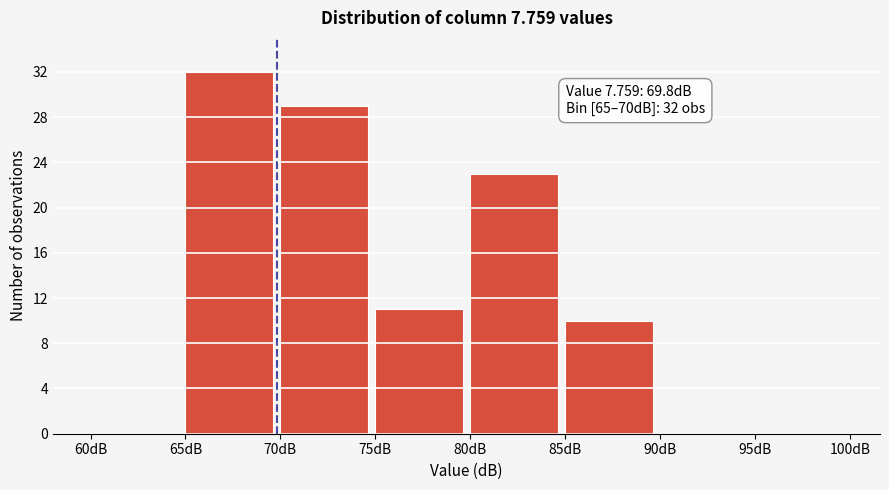

Over which range of the x-axis is the bar tallest?

65 to 70